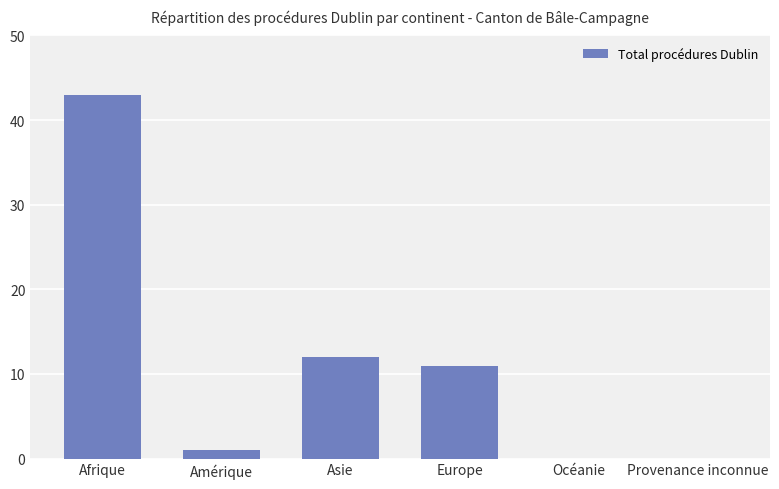

The chart shows a value of 0 at Provenance inconnue. True or false?

True